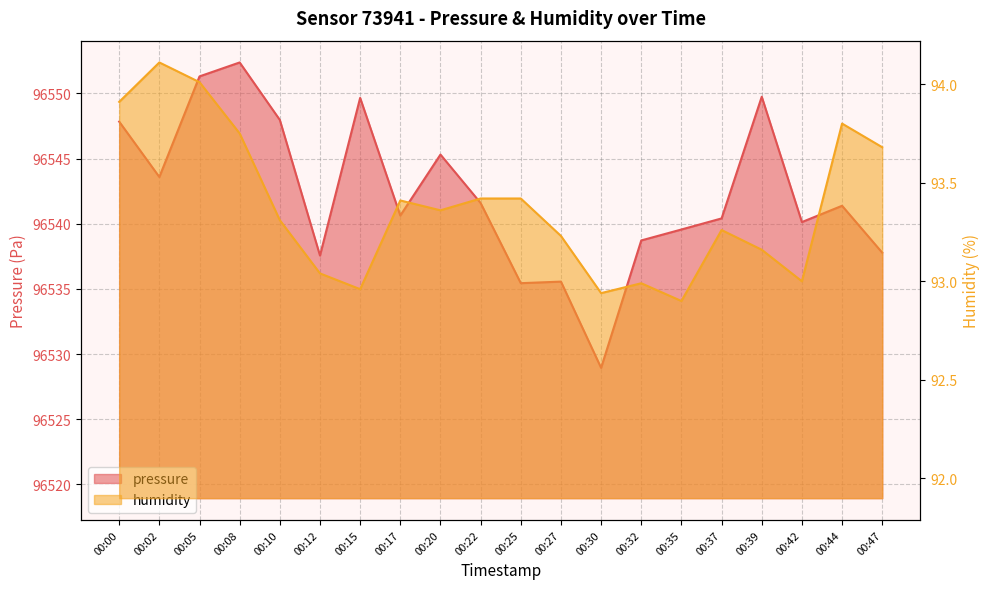

Reading left to right, transcribe all the data shown in this chart.

pressure: 00:00=96547.8	00:02=96543.6	00:05=96551.3	00:08=96552.4	00:10=96548.0	00:12=96537.6	00:15=96549.7	00:17=96540.6	00:20=96545.3	00:22=96541.6	00:25=96535.4	00:27=96535.6	00:30=96528.9	00:32=96538.7	00:35=96539.6	00:37=96540.4	00:39=96549.8	00:42=96540.1	00:44=96541.4	00:47=96537.8
humidity: 00:00=93.9	00:02=94.1	00:05=94.0	00:08=93.8	00:10=93.3	00:12=93.0	00:15=93.0	00:17=93.4	00:20=93.4	00:22=93.4	00:25=93.4	00:27=93.2	00:30=92.9	00:32=93.0	00:35=92.9	00:37=93.3	00:39=93.2	00:42=93.0	00:44=93.8	00:47=93.7